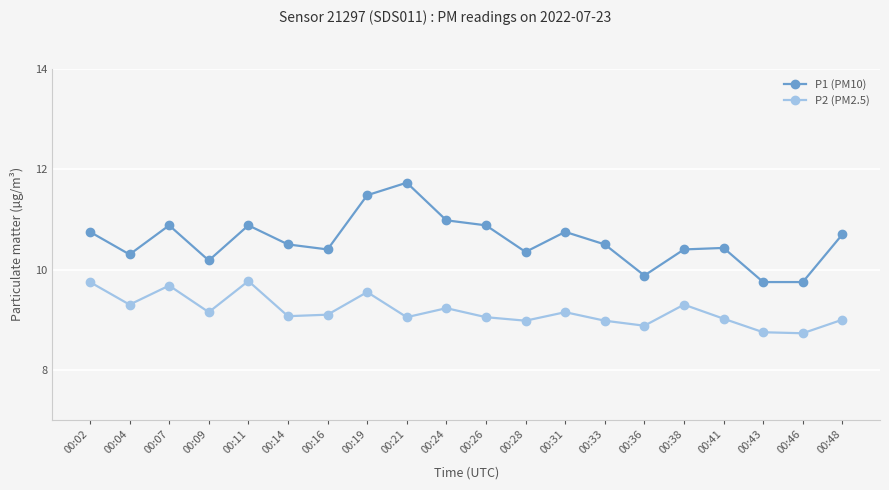

True or false: P2 (PM2.5) and P1 (PM10) cross at least once.

False